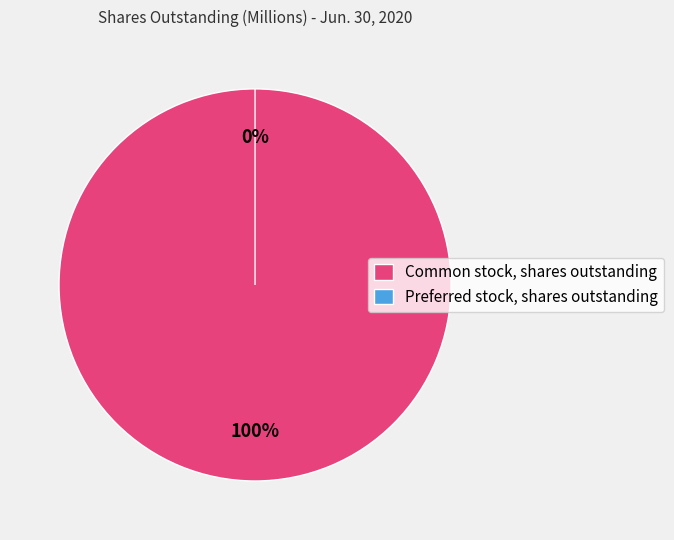

True or false: Preferred stock, shares outstanding accounts for 0% of the total.

True